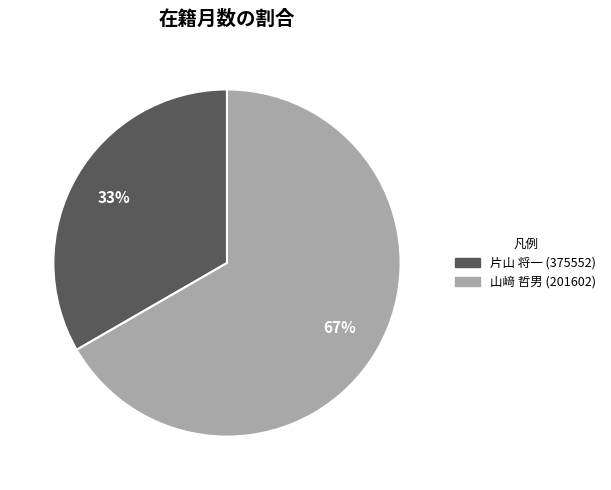

Between 山﨑 哲男 (201602) and 片山 将一 (375552), which is larger?

山﨑 哲男 (201602)